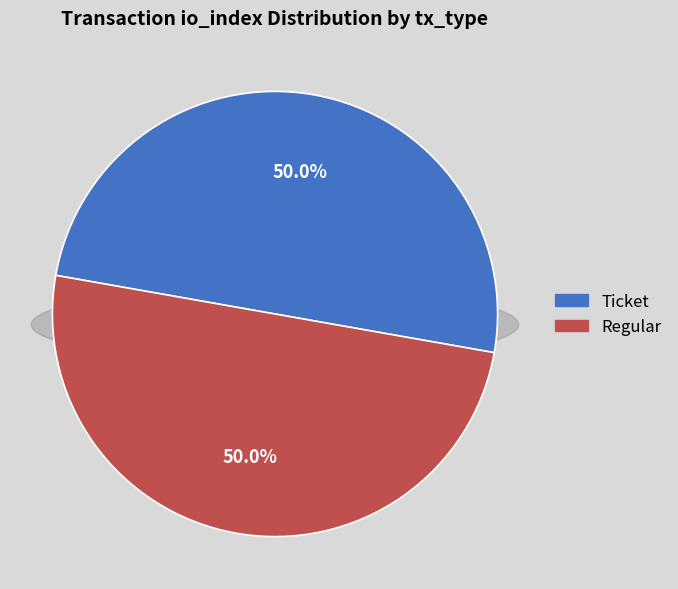

True or false: Ticket io_index=0 accounts for 9% of the total.

False